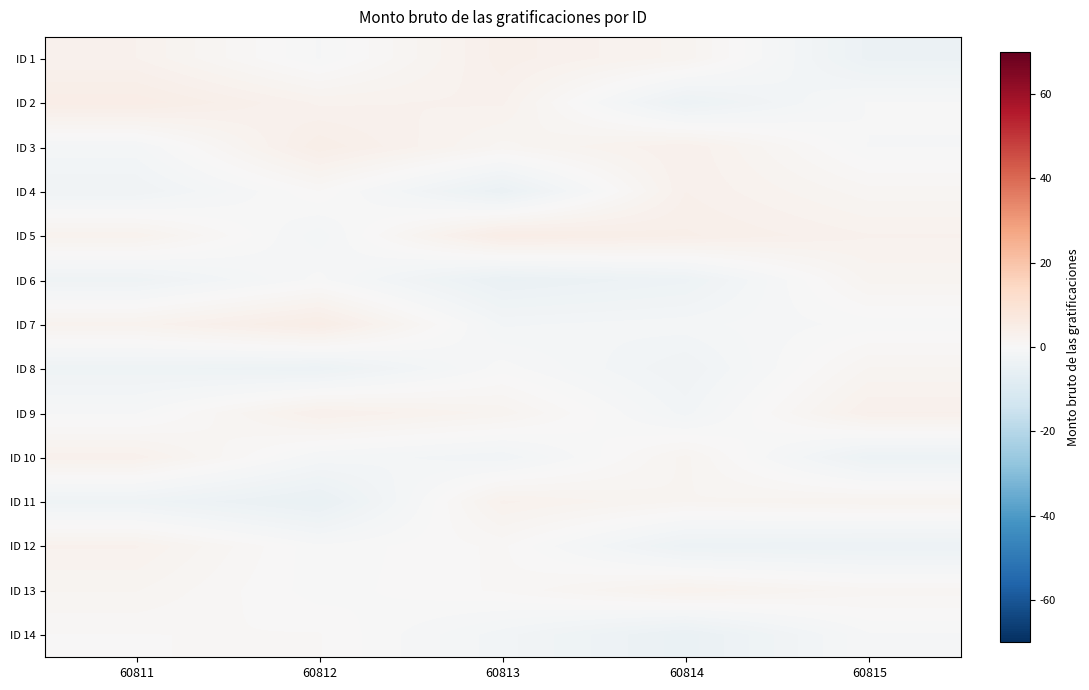

Which series has the largest range (max minus min)?

ID 2